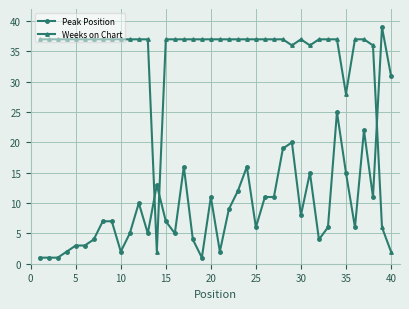

Rank the series by their maximum value, from lowest to highest.

Weeks on Chart, Peak Position